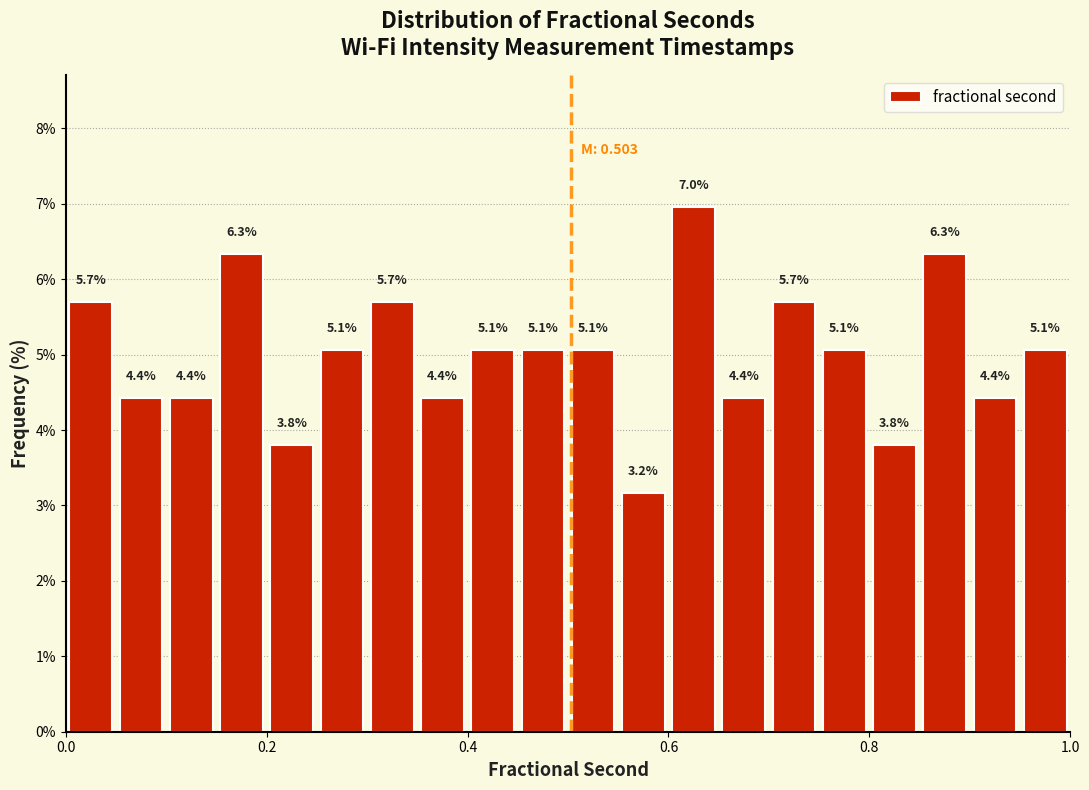

Read against the x-axis, roughly where is the centre of the tallest bar?

0.62